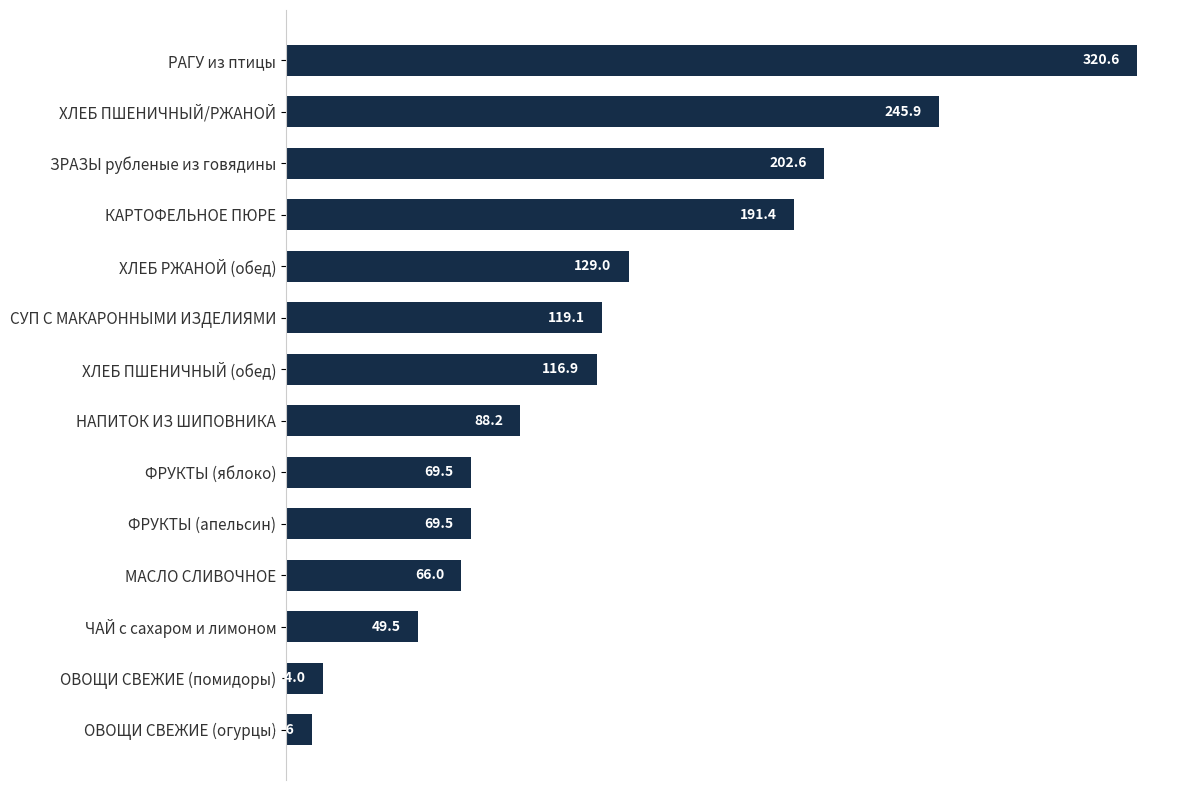

Does the chart contain stacked bars?

No